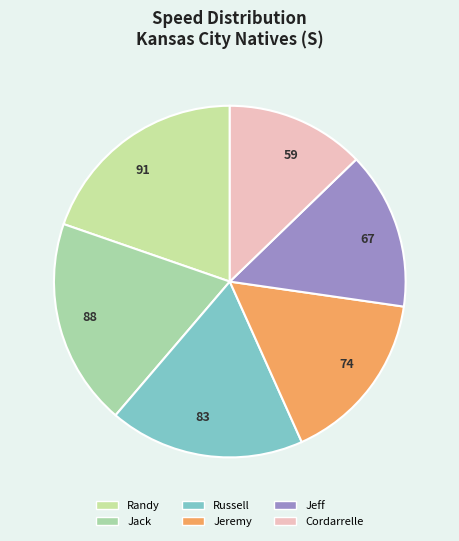

How many slices are in this pie chart?

6